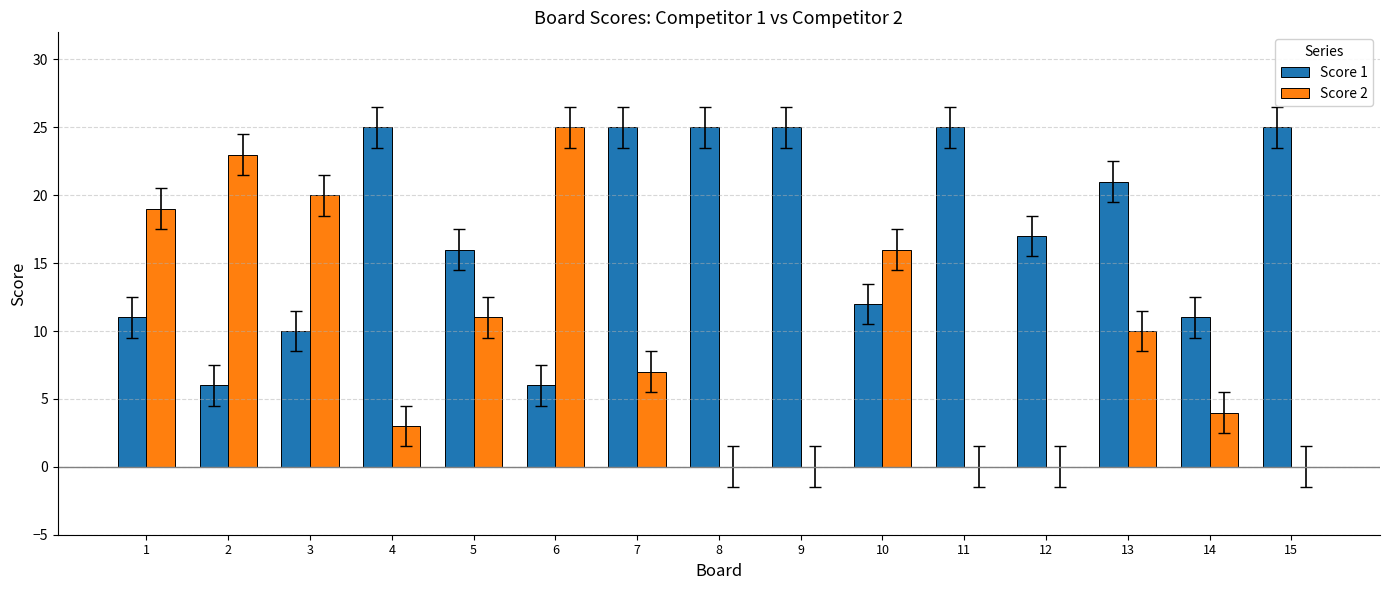

What is the average value of the Score 1 series?

17